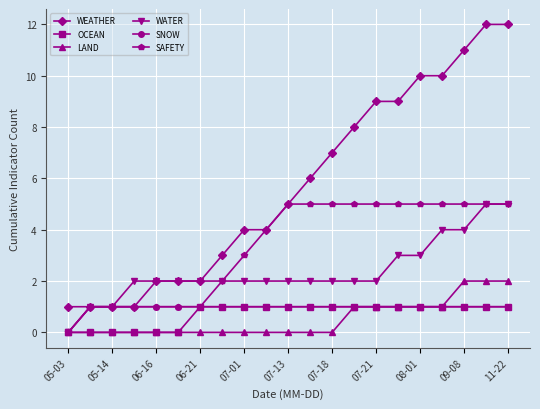

Which series has the largest range (max minus min)?

WEATHER